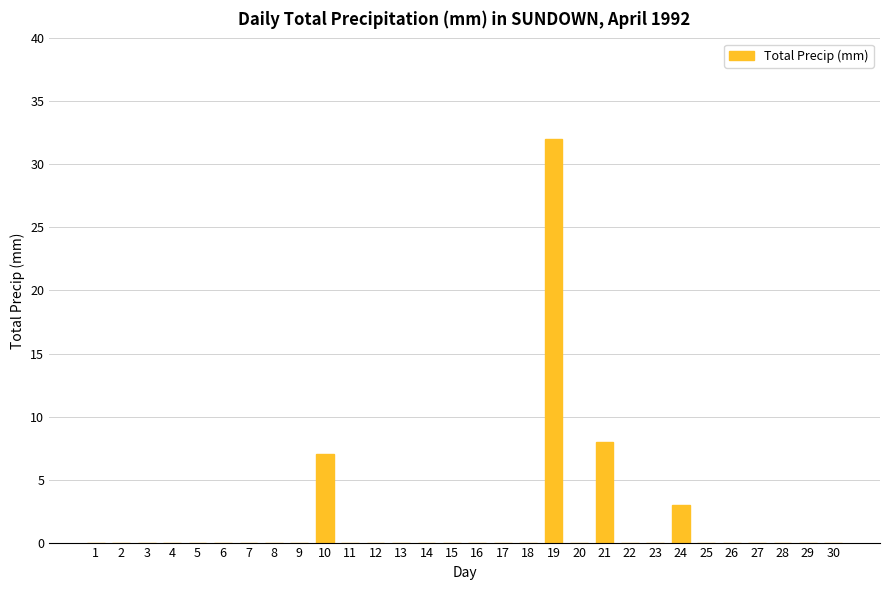

Reading left to right, extract all data points from this chart.

0	0	0	0	0	0	0	0	0	7	0	0	0	0	0	0	0	0	32	0	8	0	0	3	0	0	0	0	0	0